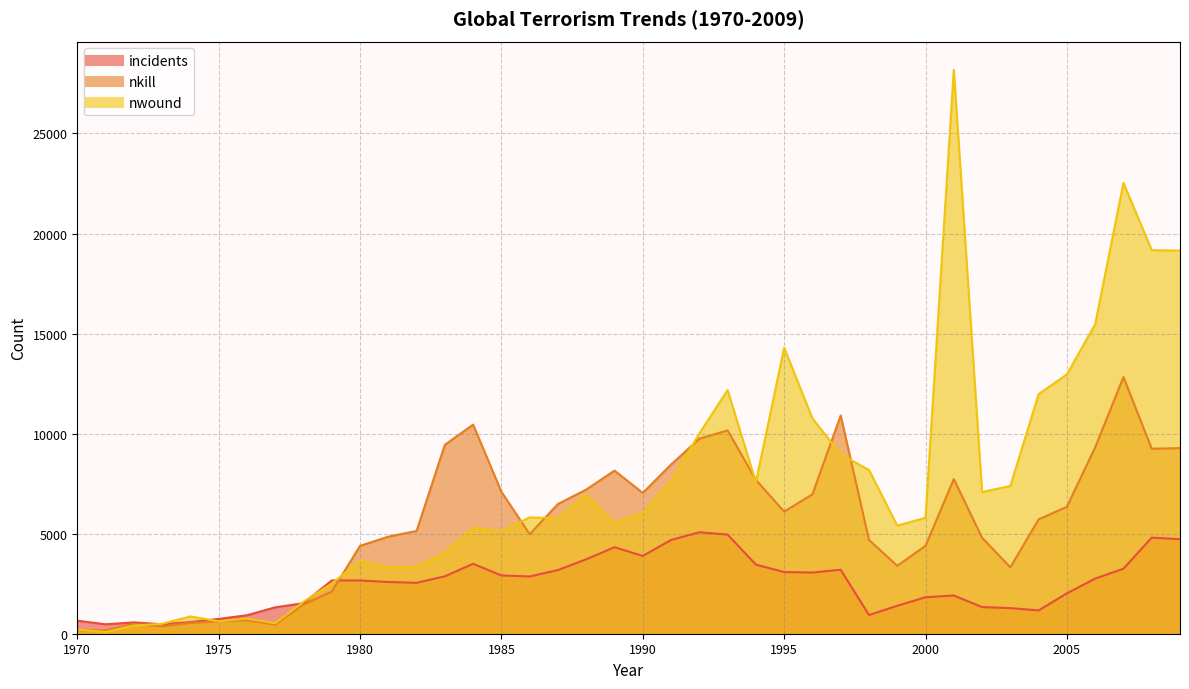

List the series in order of their peak value, highest first.

nwound, nkill, incidents